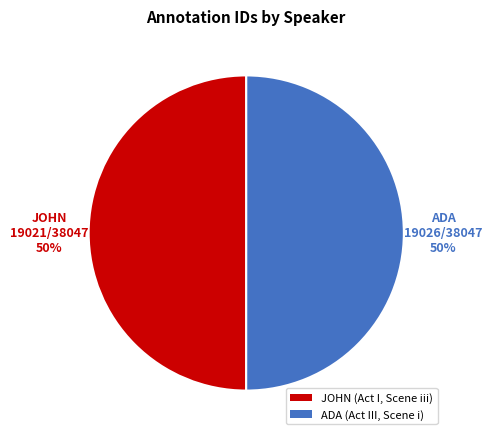

To the nearest percent, what percentage of the pie is ADA (Act III, Scene i)?

50%